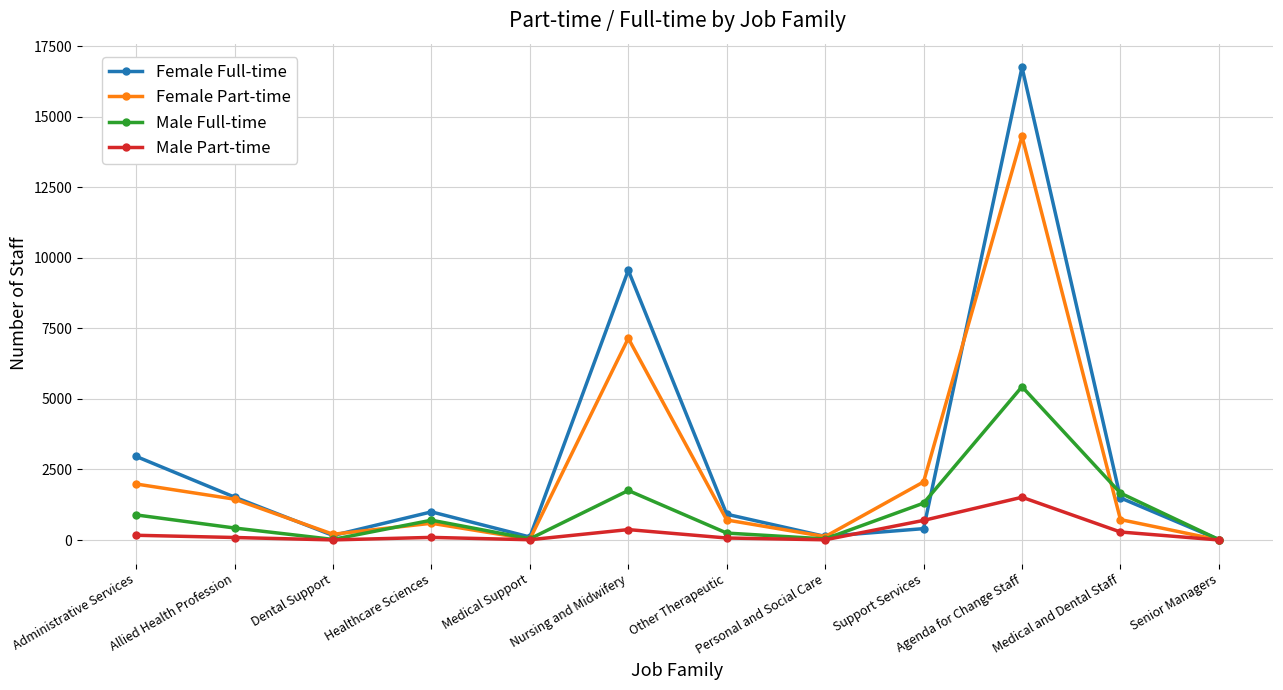

At which category is the sum across all series the highest?

Agenda for Change Staff